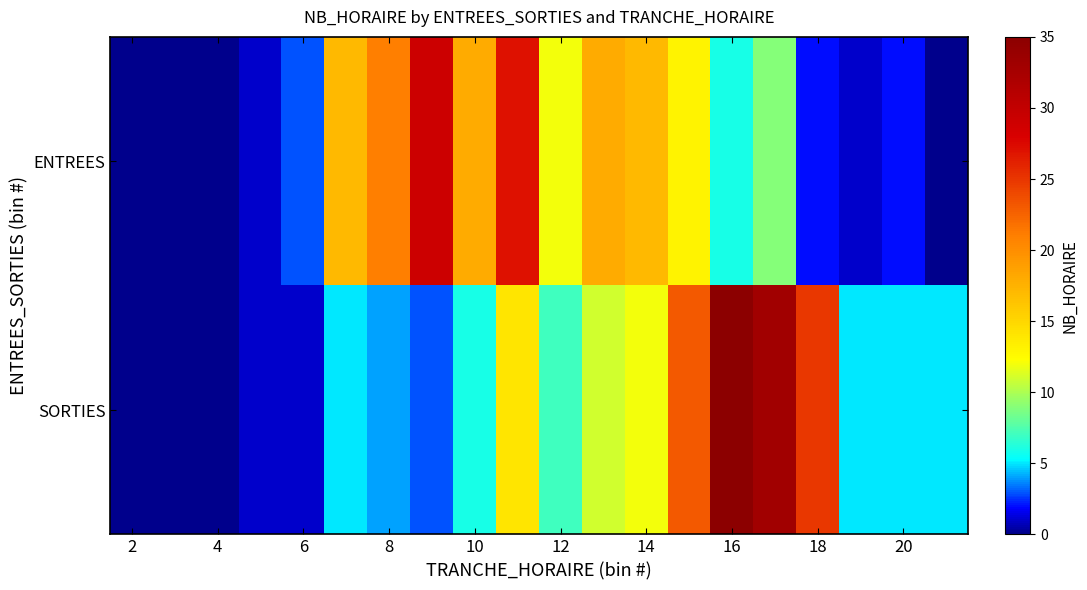

List the series in order of their overall mean, highest first.

ENTREES, SORTIES